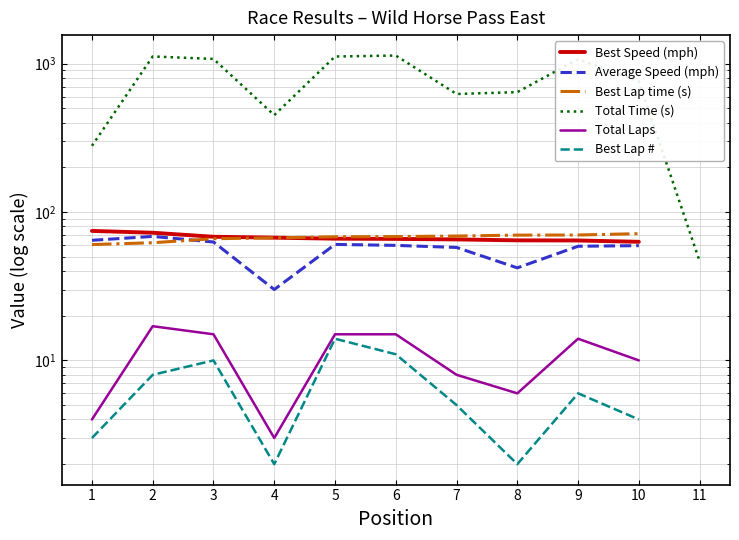

At which category is the sum across all series the highest?

6